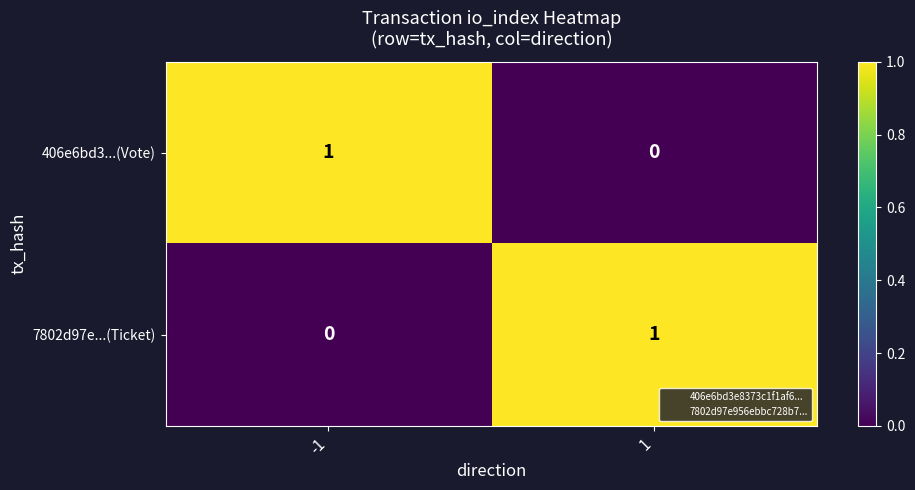

The 7802d97e...(Ticket) series shows 2 at 1. True or false?

False